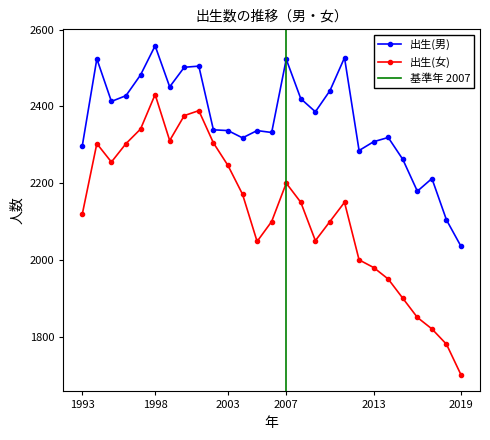

List the labels in order of value, smallest first.

2019, 2018, 2016, 2017, 2015, 2012, 1993, 2013, 2004, 2014, 2006, 2003, 2005, 2002, 2009, 1995, 2008, 1996, 2010, 1999, 1997, 2000, 2001, 2007, 1994, 2011, 1998